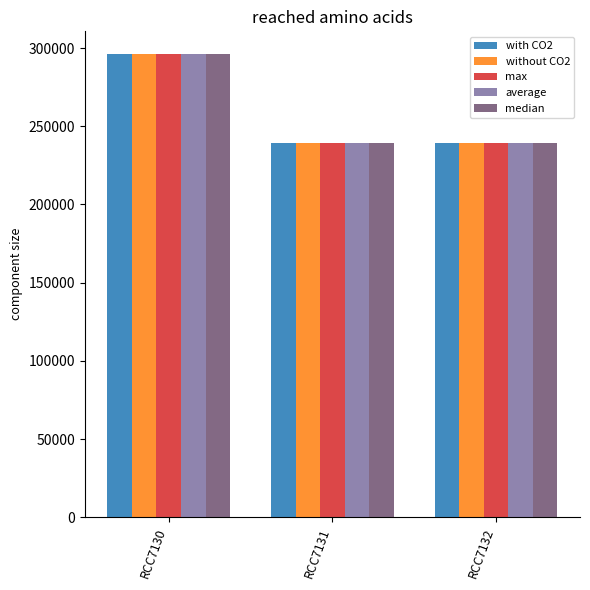

What is the sum of the without CO2 values at RCC7130 and RCC7132?

535065